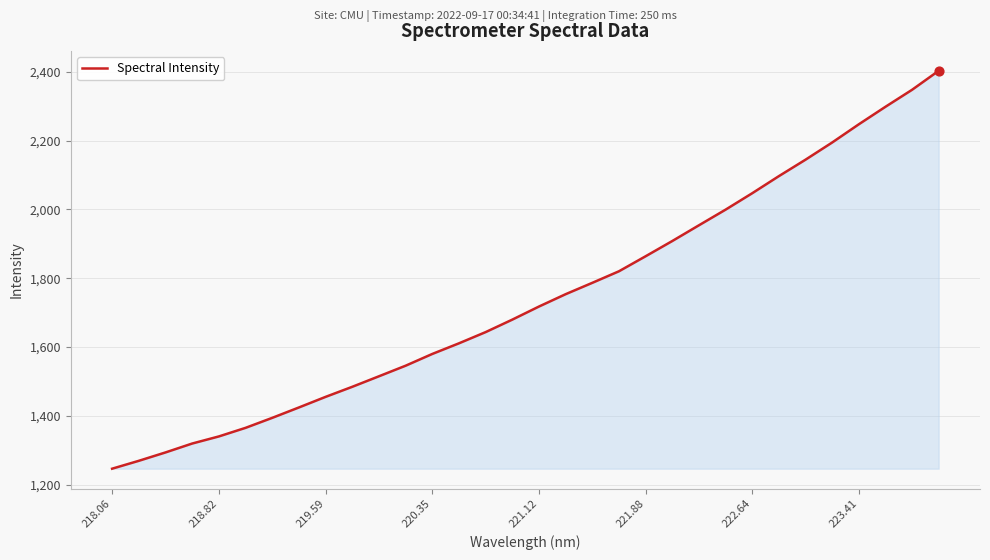

What is the difference between the maximum and minimum values?

1156.1